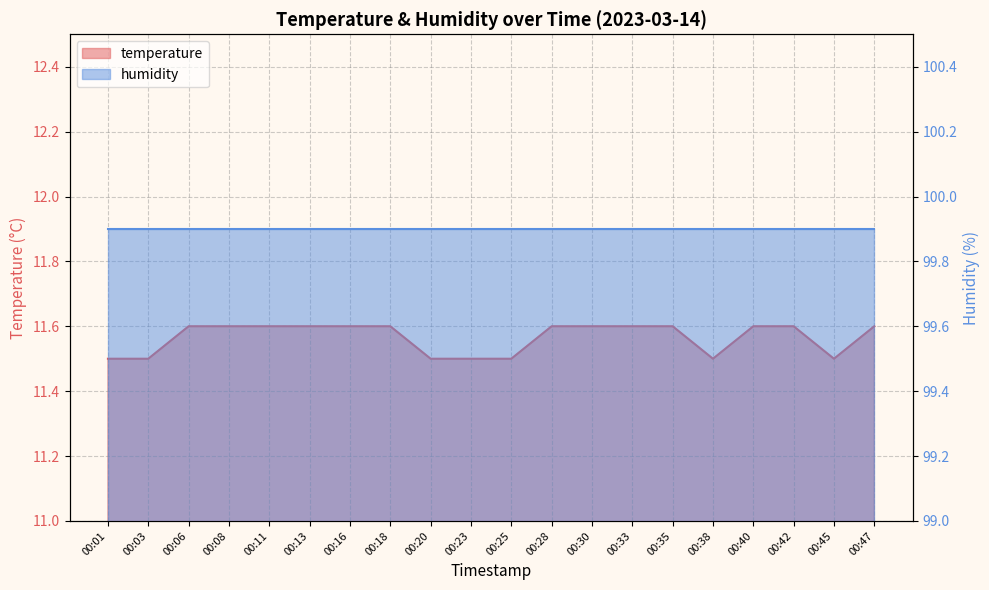

Where is the first local minimum?

00:38